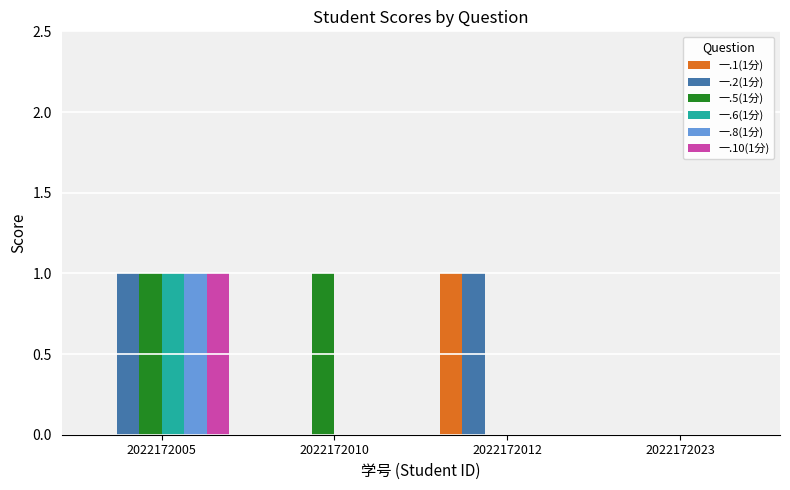

At which category is the sum across all series the highest?

2022172005